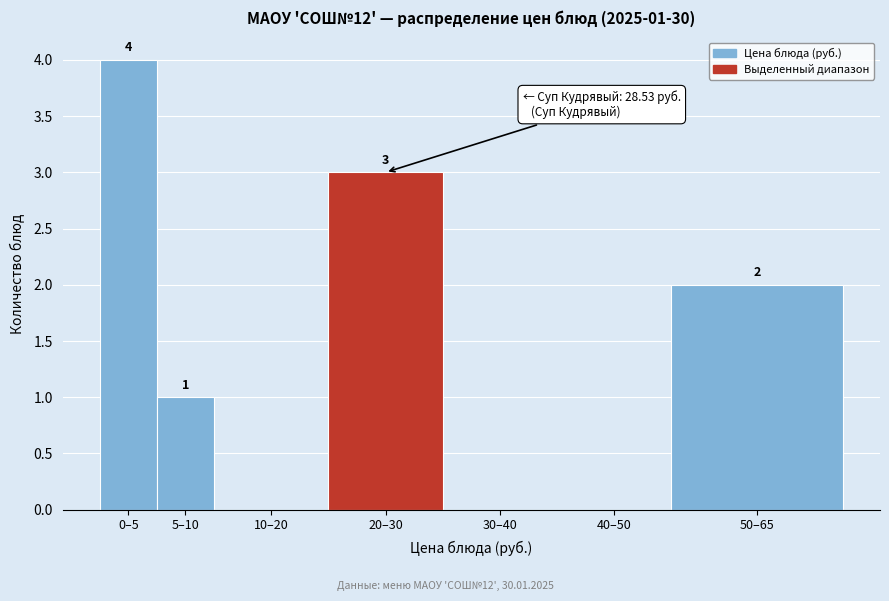

Reading left to right, list all the values displayed in this chart.

0–5=4	5–10=1	10–20=0	20–30=3	30–40=0	40–50=0	50–65=2